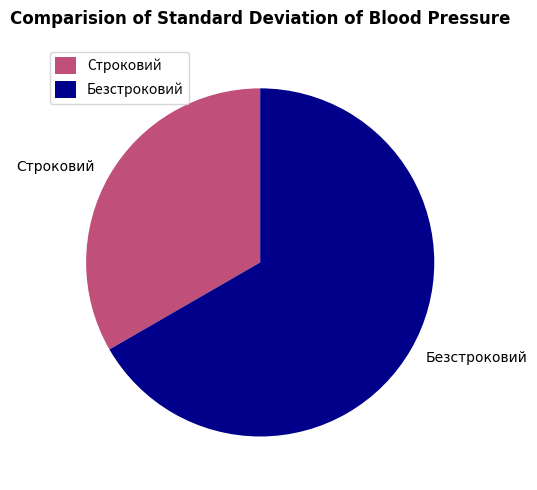

What is the largest slice in the pie chart?

Безстроковий